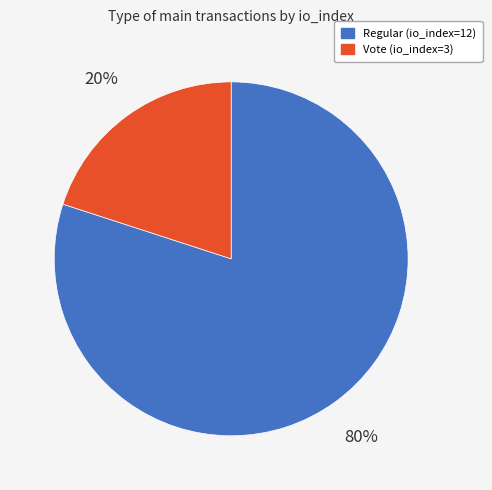

Does Regular (io_index=12) account for over 50% of the chart?

Yes